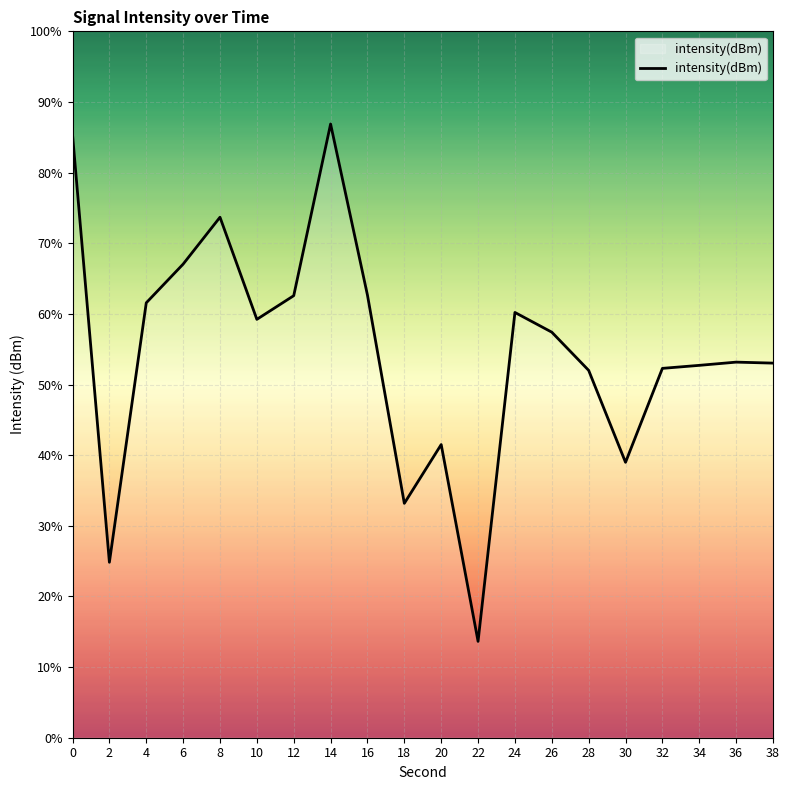

How many series are shown in this chart?

1